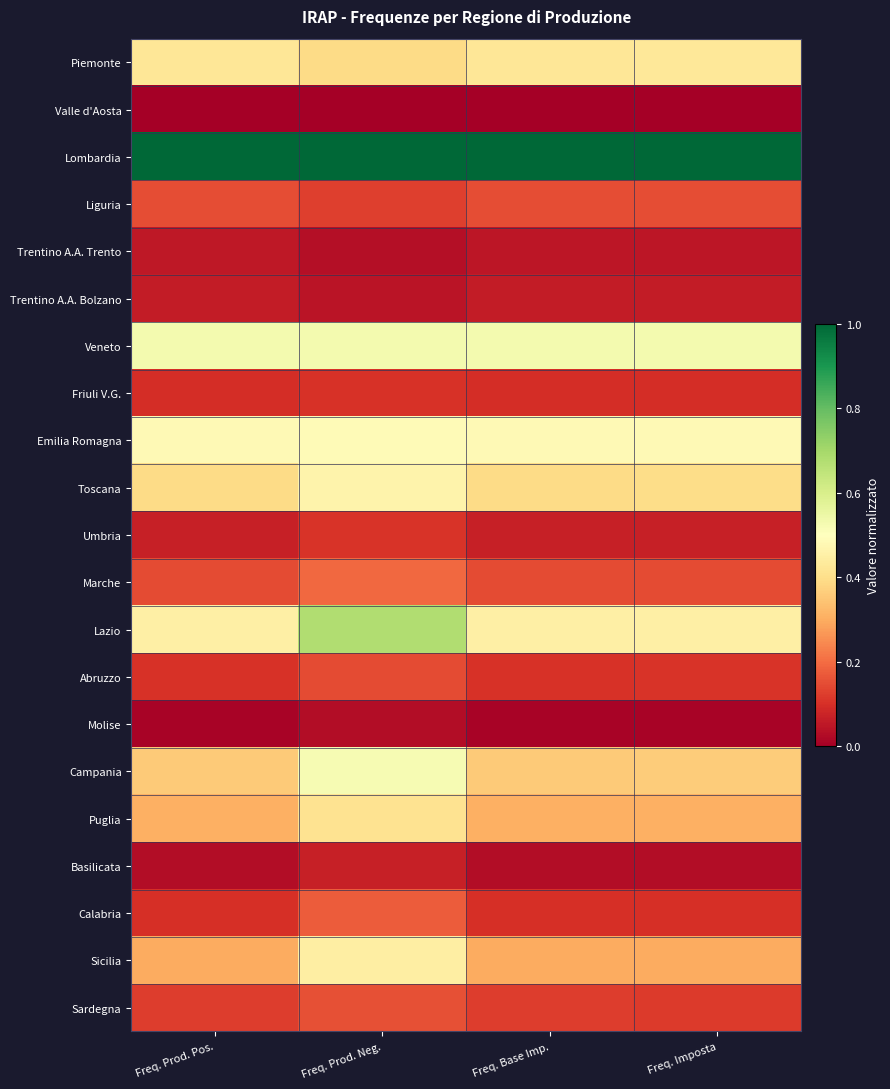

At how many categories does at least one series exceed 0?

4